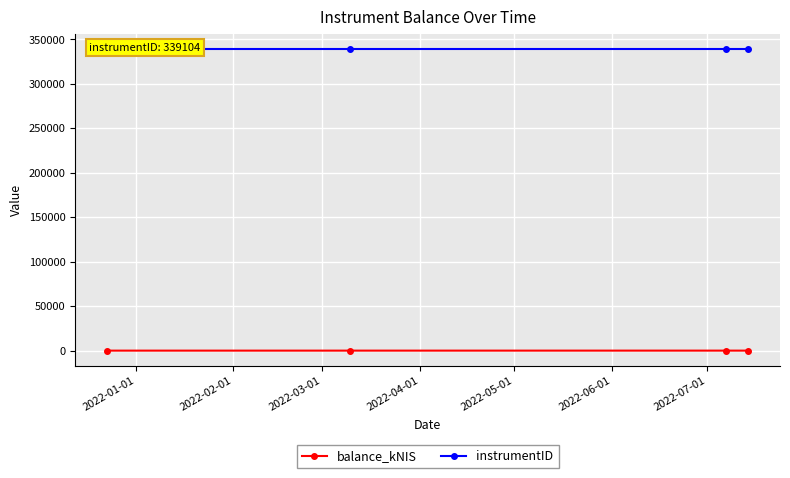

Is it true that balance_kNIS equals 3.4 at 2022-01-01?

False